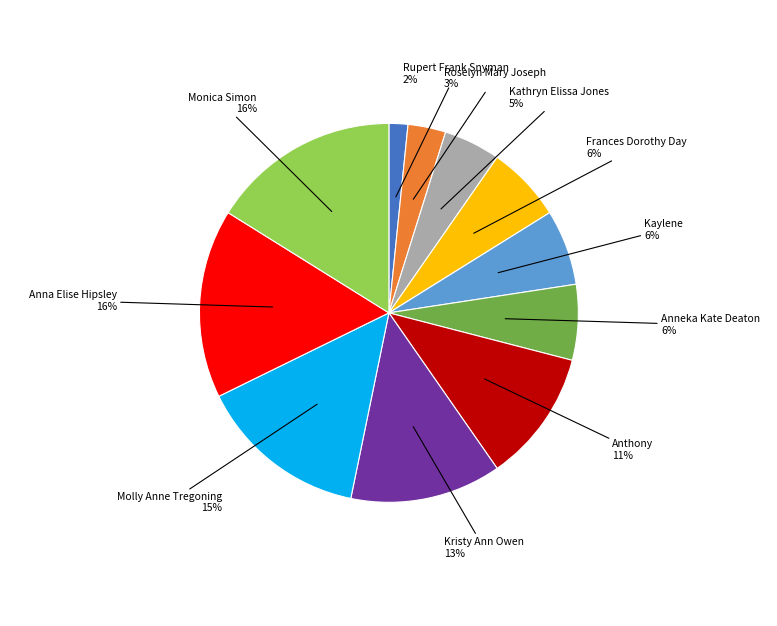

How many slices are in this pie chart?

11